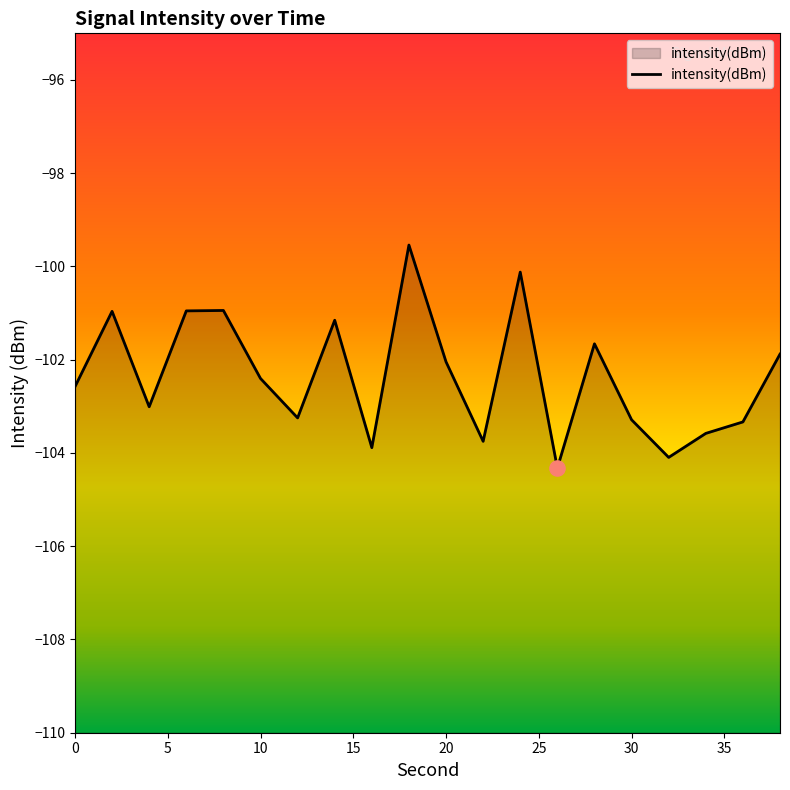

Which has a higher value, 36 or 14?

14